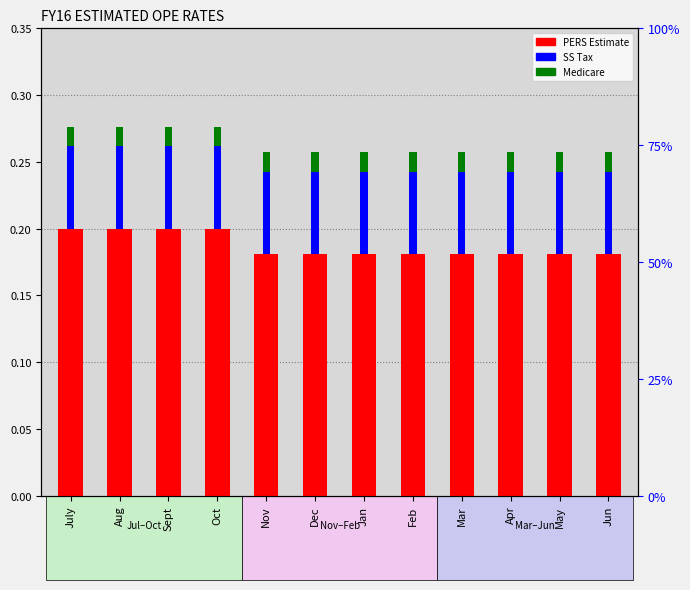

Is it true that PERS Estimate equals 0.1 at Dec?

False